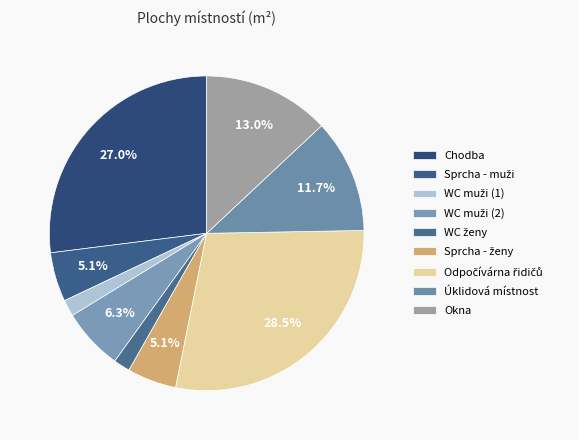

What is the ratio of the value at WC muži (1) to the value at Okna?

0.1